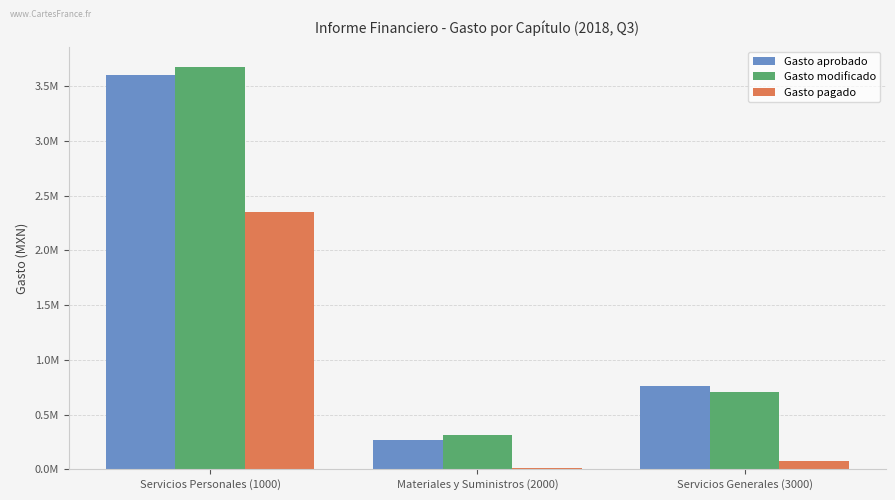

What is the difference between the maximum and minimum values in the Gasto pagado series?

2344830.9